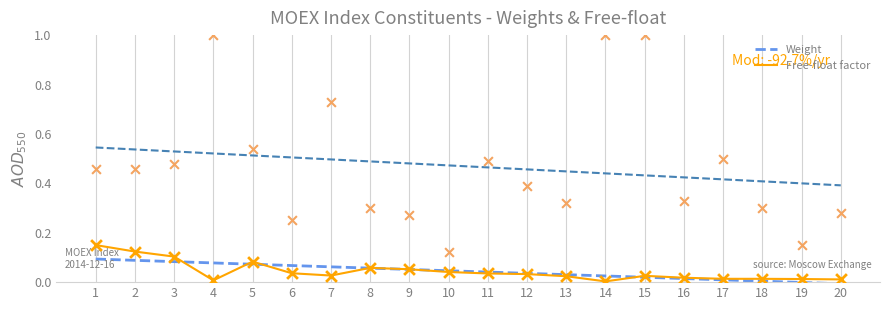

At how many categories does at least one series exceed 0?

20